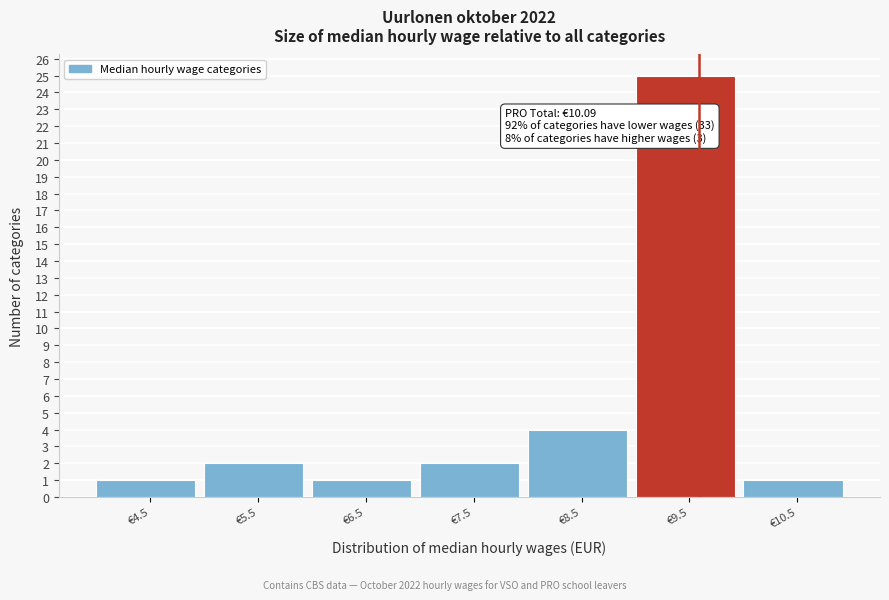

Reading right to left, extract all data points from this chart.

1	25	4	2	1	2	1